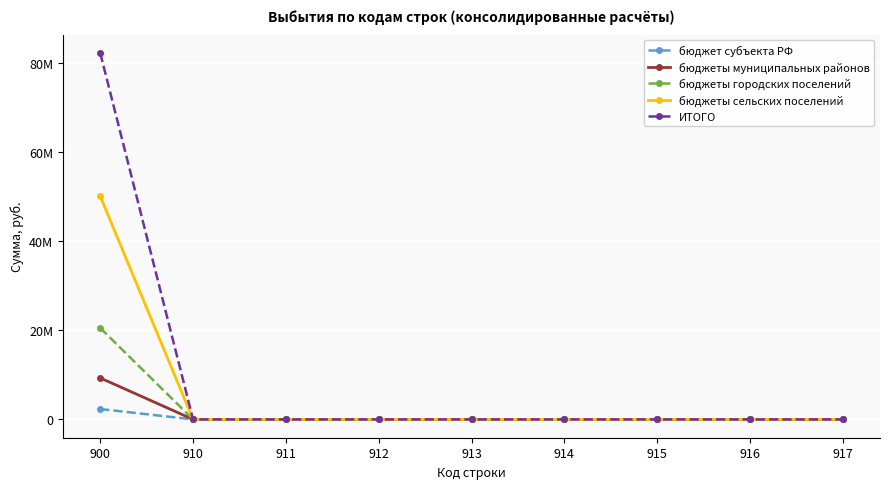

At which label is бюджеты сельских поселений closest to 25020579?

910